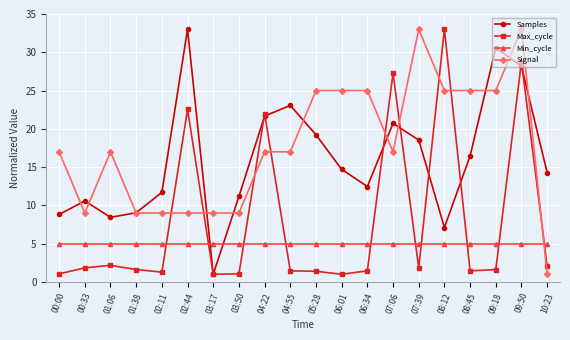

Is the value of Signal at 07:06 greater than the value of Min_cycle at 09:18?

Yes